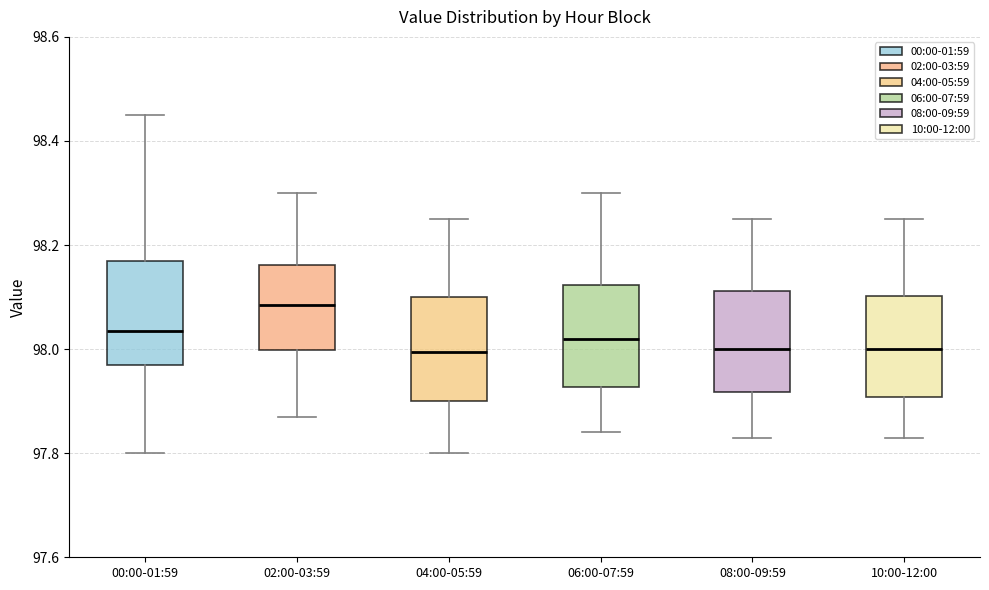

Which box has the highest median line?

02:00-03:59